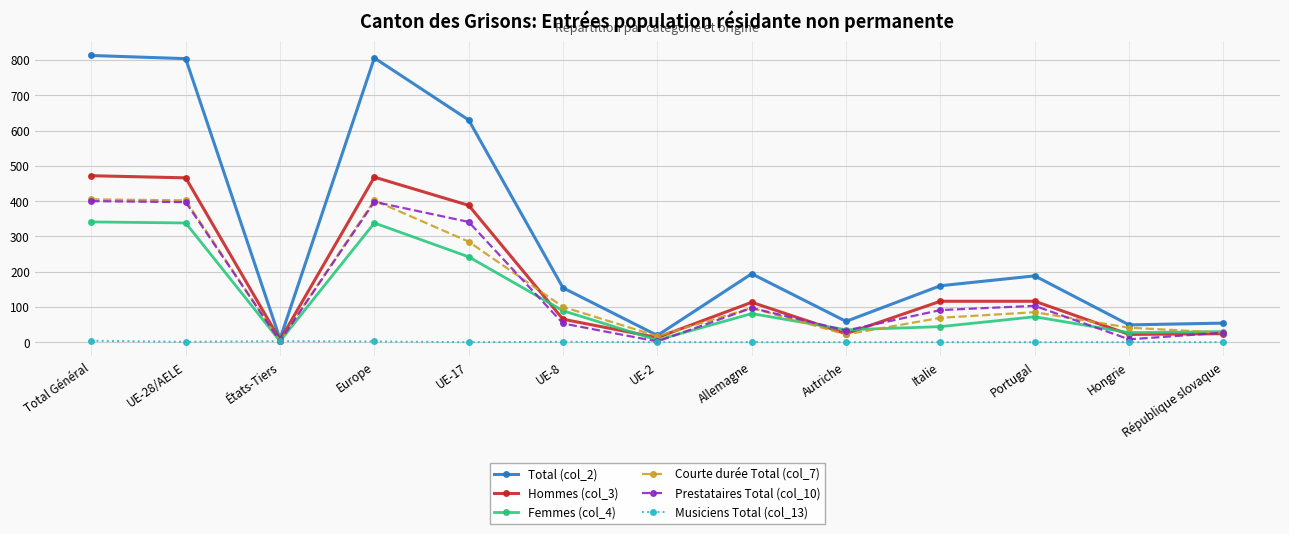

What is the total value across all series at UE-28/AELE?

2408